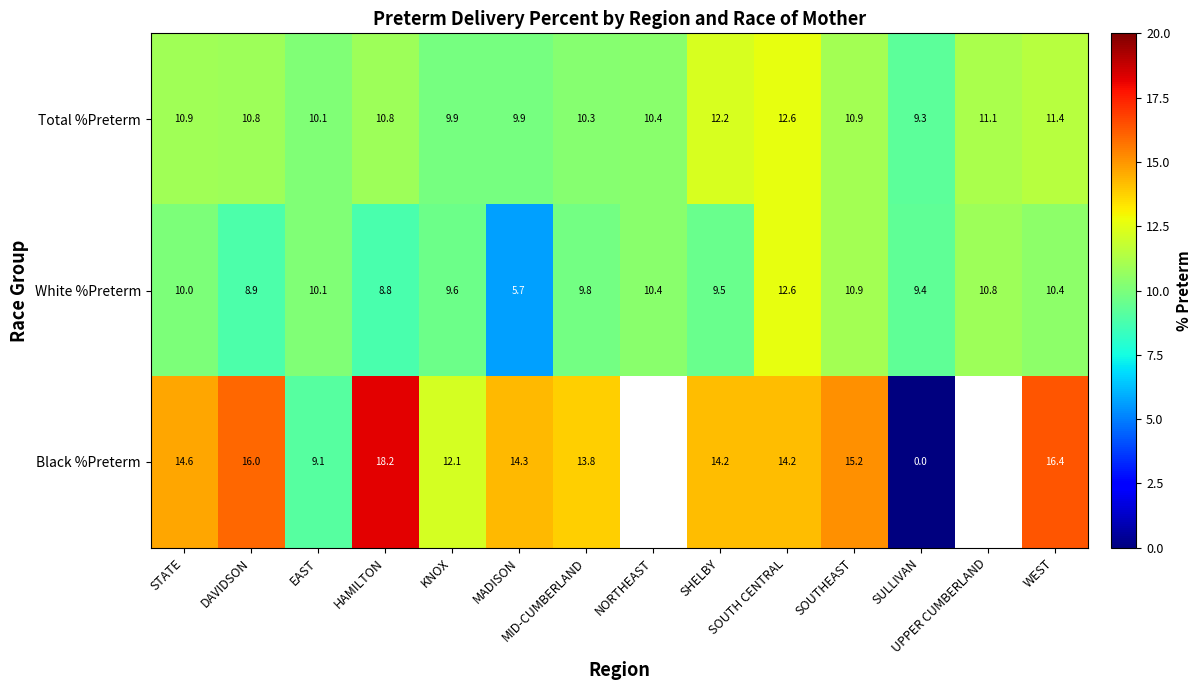

At which label does White %Preterm reach its peak?

SOUTH CENTRAL